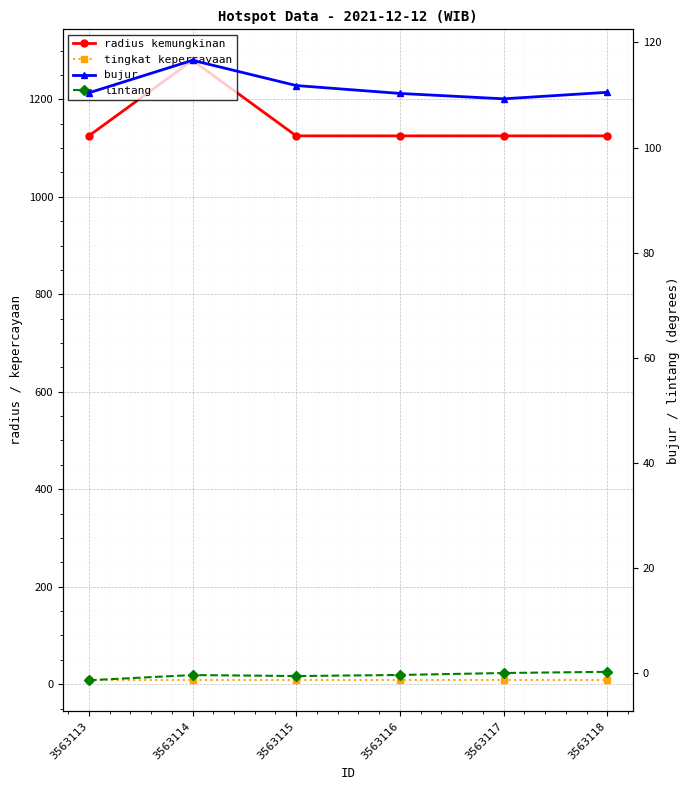

At how many categories does at least one series exceed 410?

6